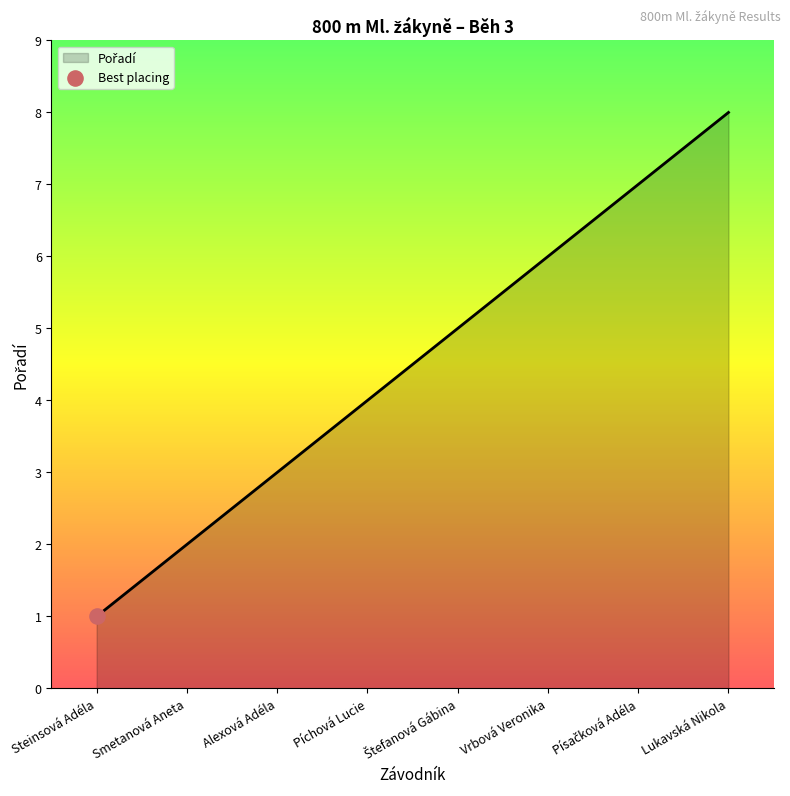

What is the ratio of the value at Alexová Adéla to the value at Steinsová Adéla?

3.0